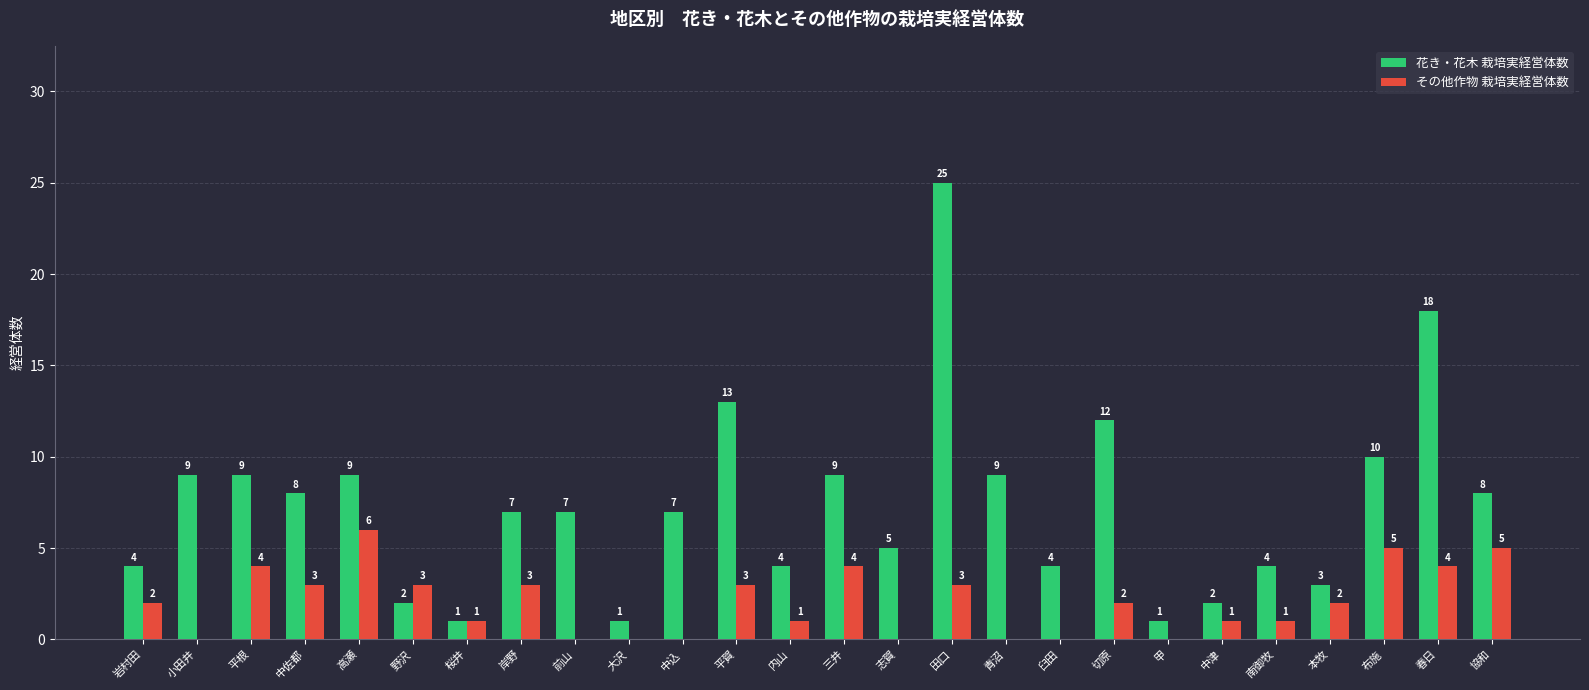

At which category is the sum across all series the highest?

田口